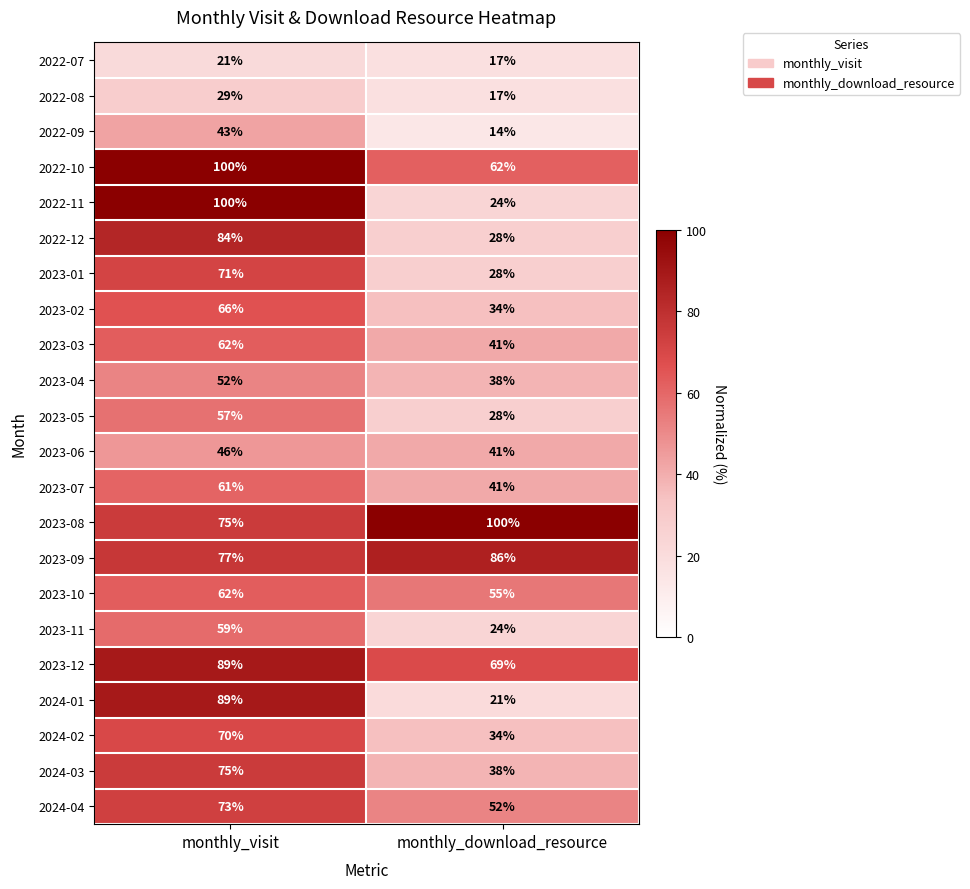

The 2023-07 series shows 88 at monthly_visit. True or false?

False